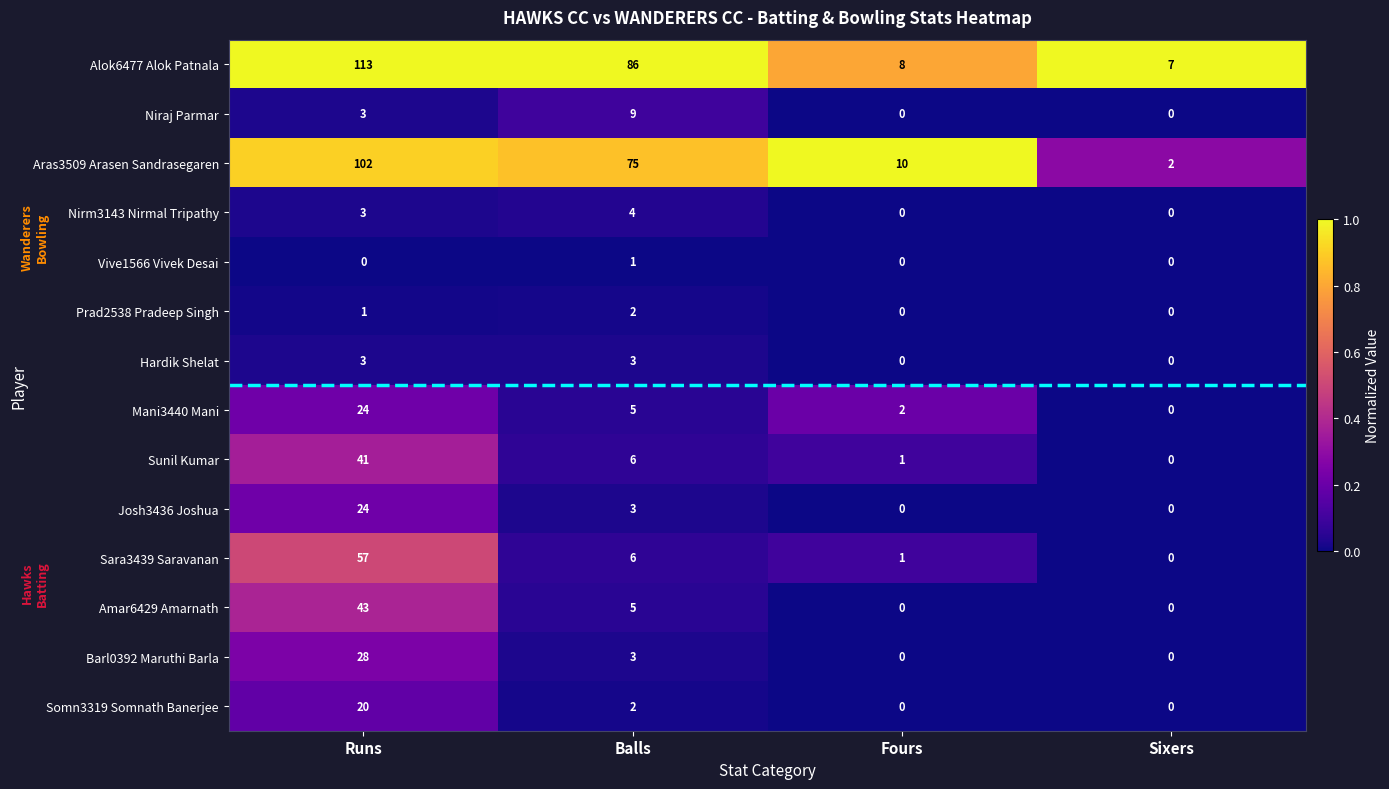

The Prad2538 Pradeep Singh series shows 0 at Sixers. True or false?

True